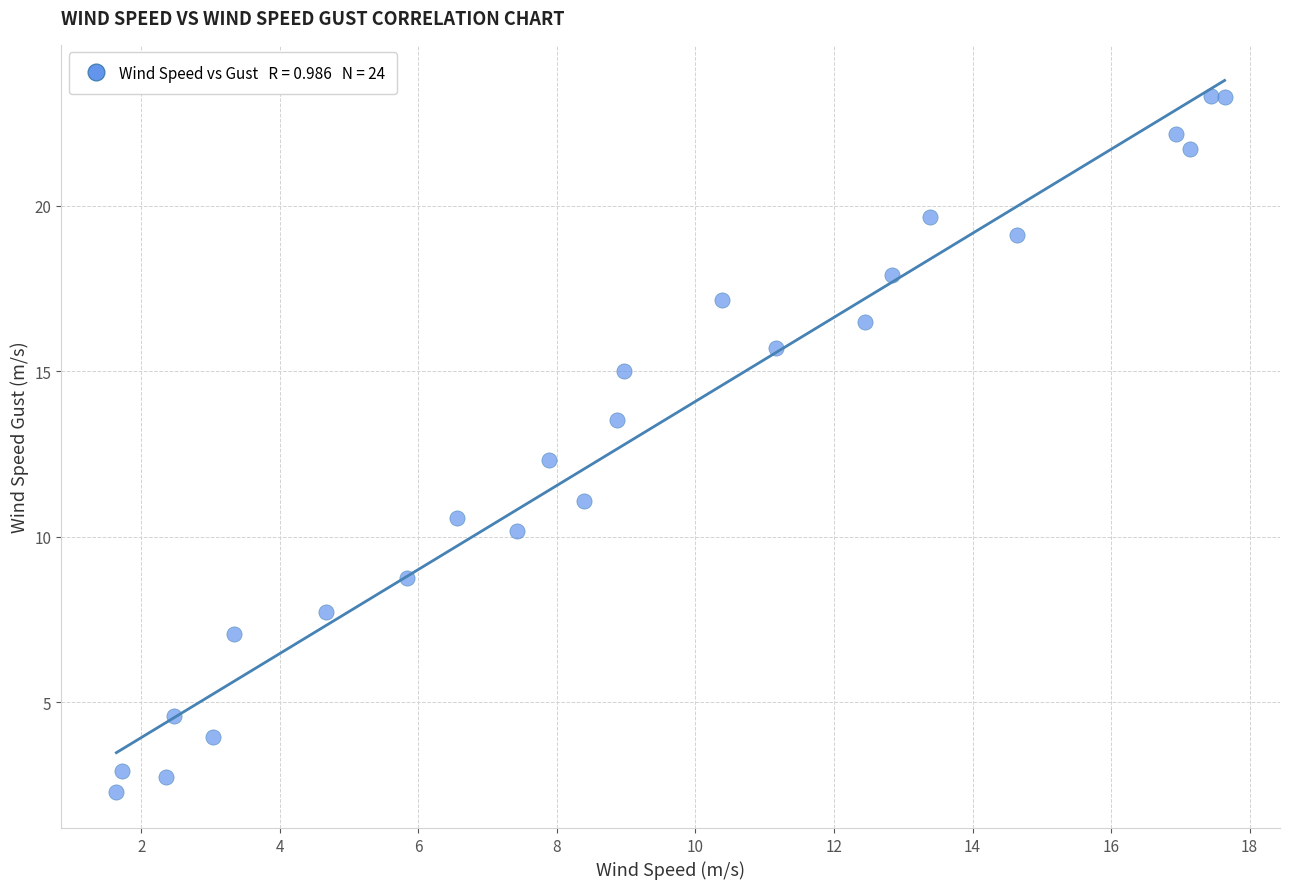

What is the range of X values (max minus min)?

16.0